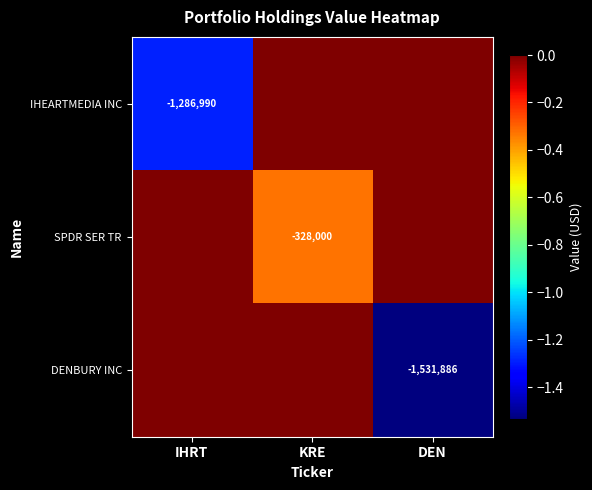

The IHEARTMEDIA INC series shows -1823414 at IHRT. True or false?

False